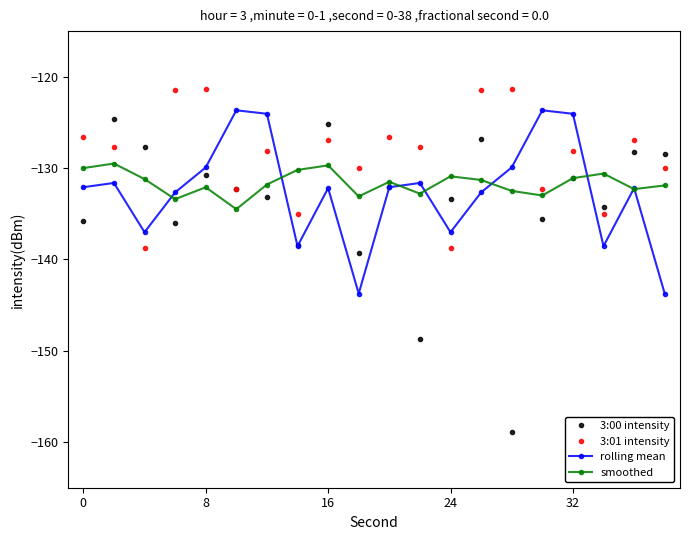

What is the greatest value displayed?

-121.3